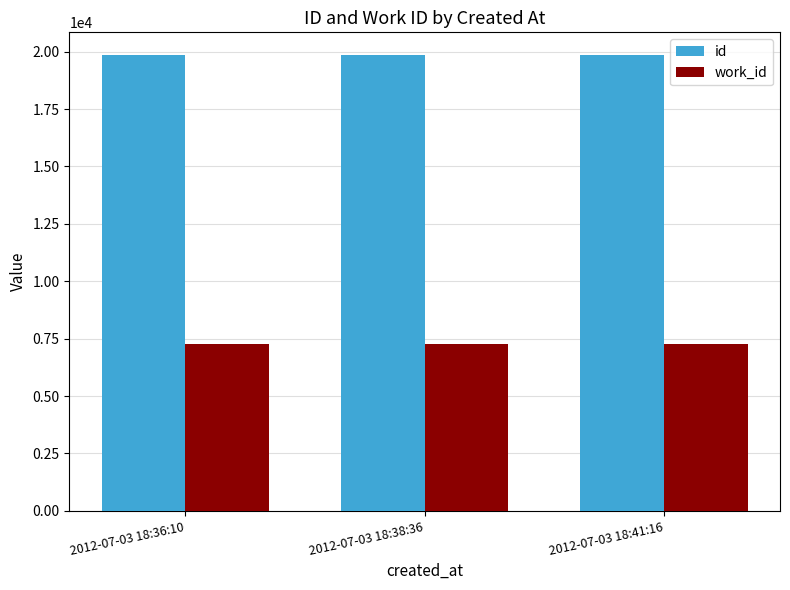

Is the value of work_id at 2012-07-03 18:38:36 greater than the value of id at 2012-07-03 18:41:16?

No